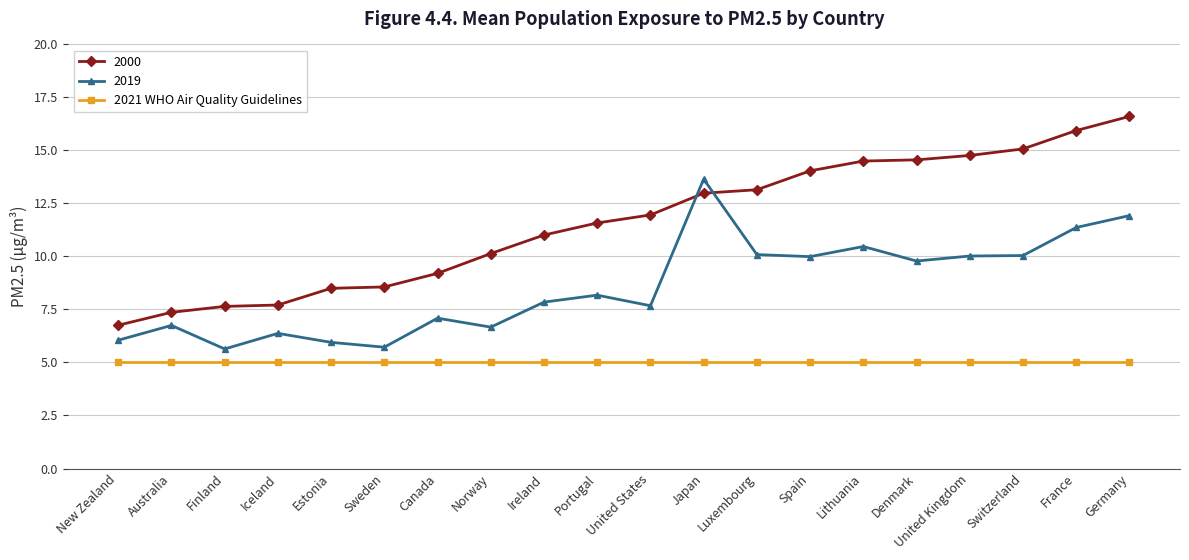

How many data points does each series have?

20